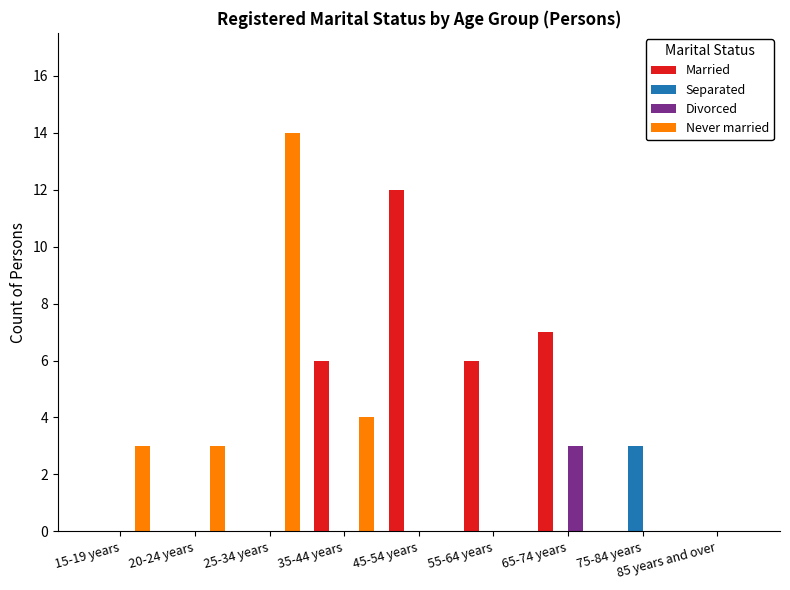

What are all the series names shown in the legend?

Married, Separated, Divorced, Never married